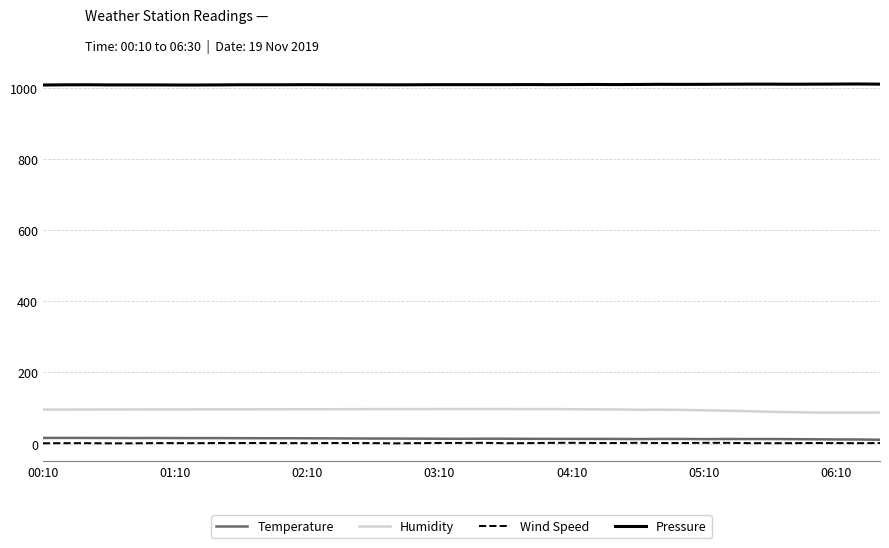

At how many categories does at least one series exceed 250?

39